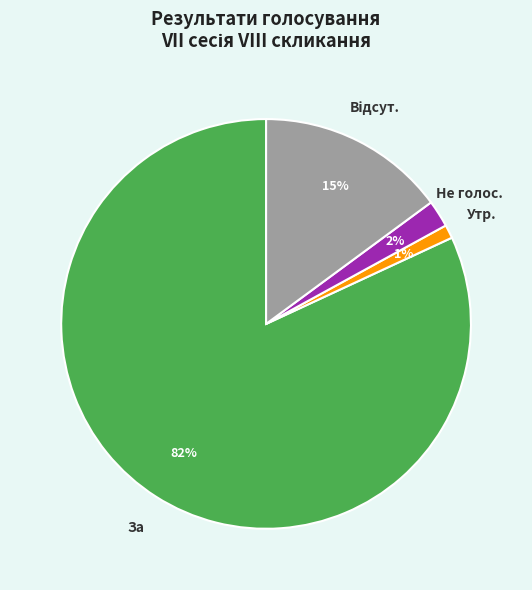

How many segments does this pie chart have?

4